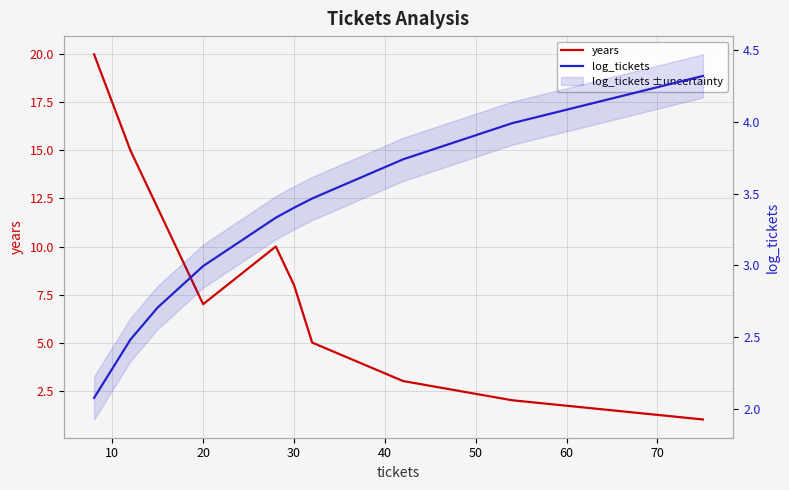

What are all the series names shown in the legend?

years, log_tickets